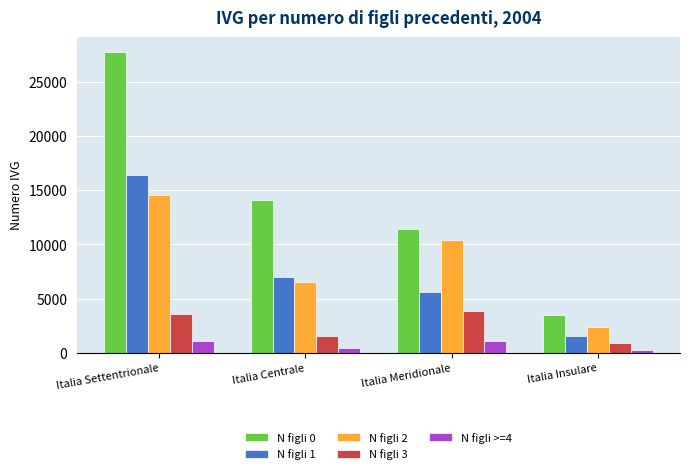

What are all the series names shown in the legend?

N figli 0, N figli 1, N figli 2, N figli 3, N figli >=4